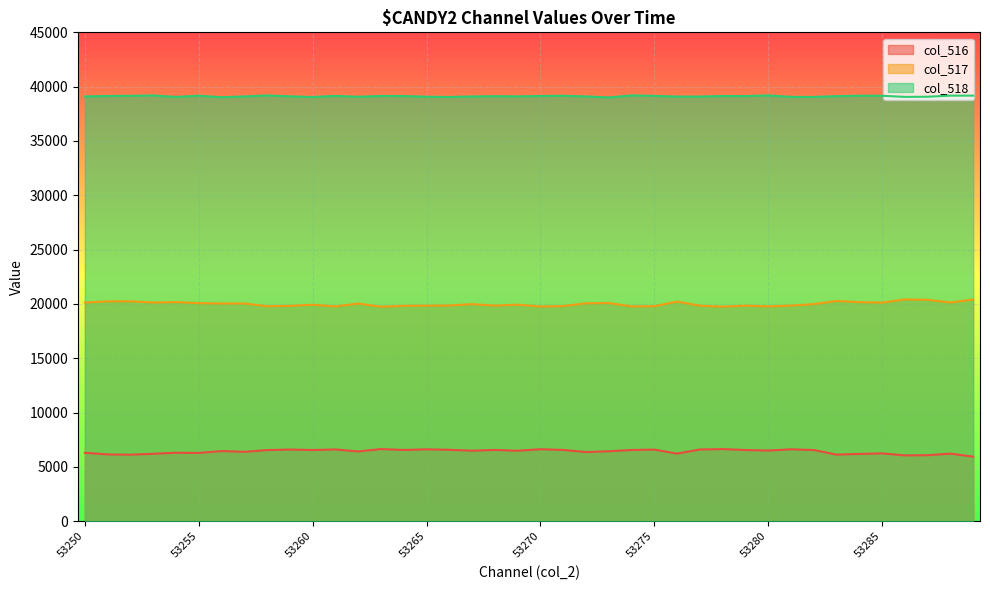

What is the difference between the col_517 values at 53254 and 53259?

349